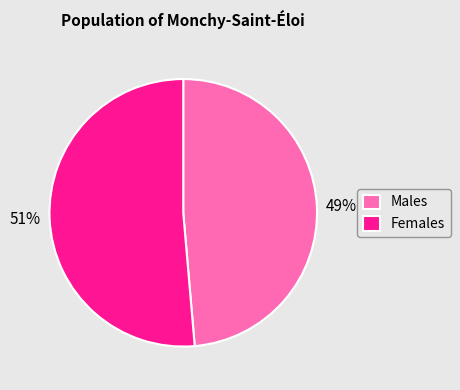

To the nearest percent, what is the average slice percentage?

50%